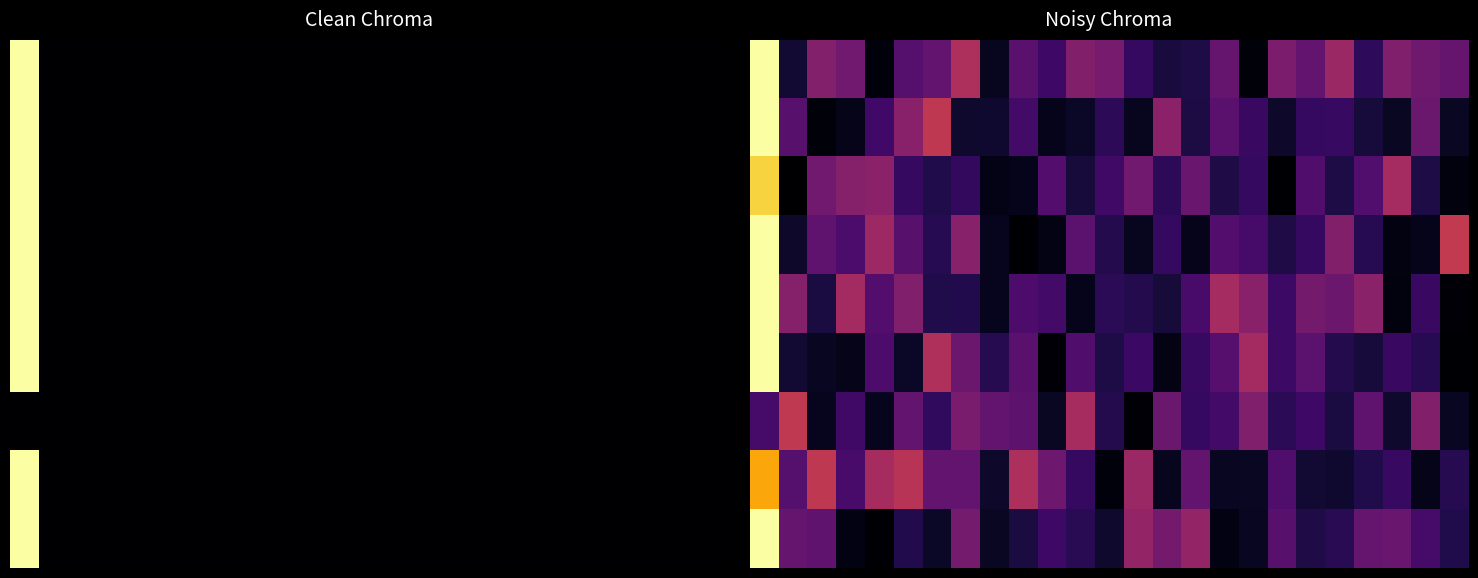

What is the difference between the maximum and second lowest values in the 8 series?

1.0